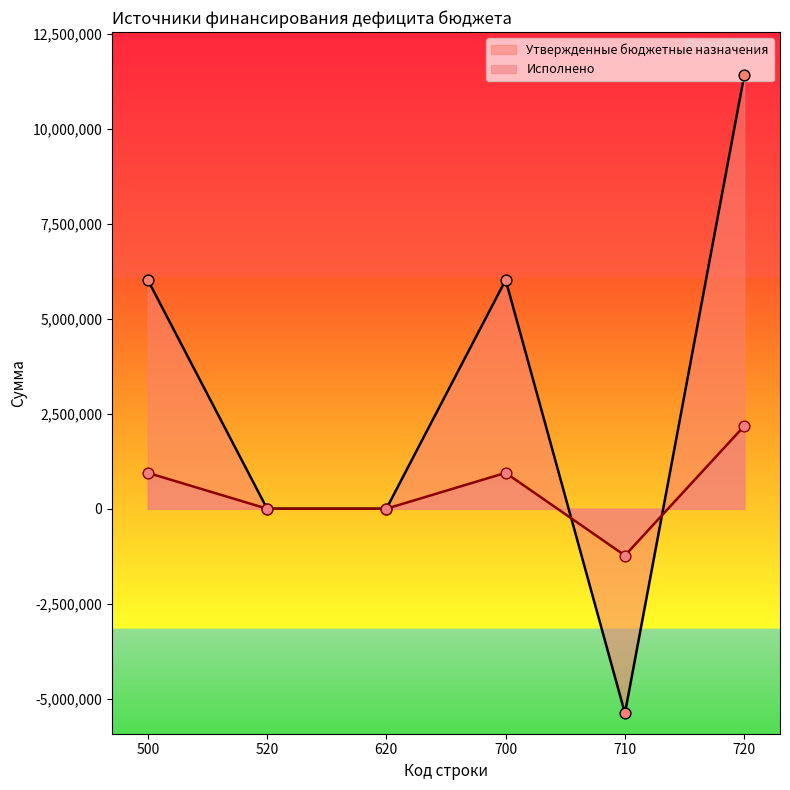

At which category is the sum across all series the highest?

720